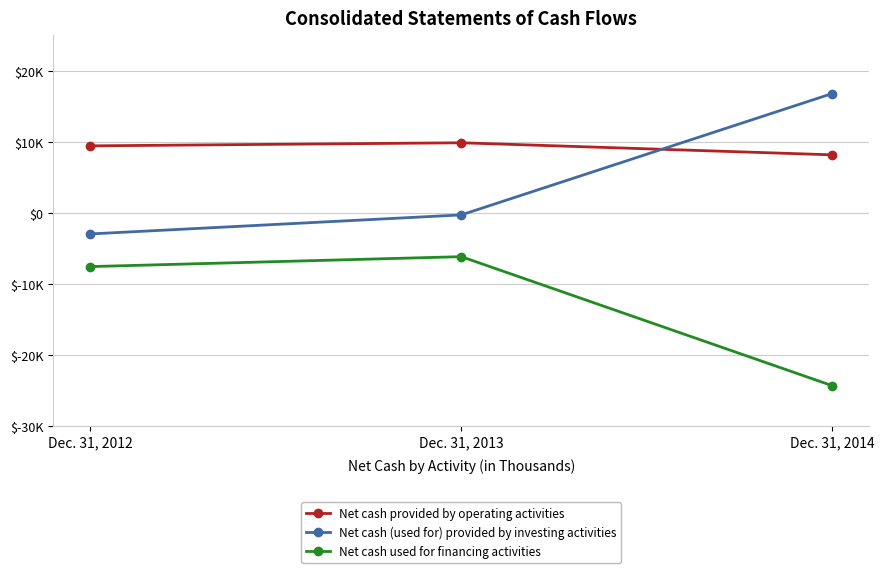

Is it true that Net cash provided by operating activities equals 9880 at Dec. 31, 2013?

True